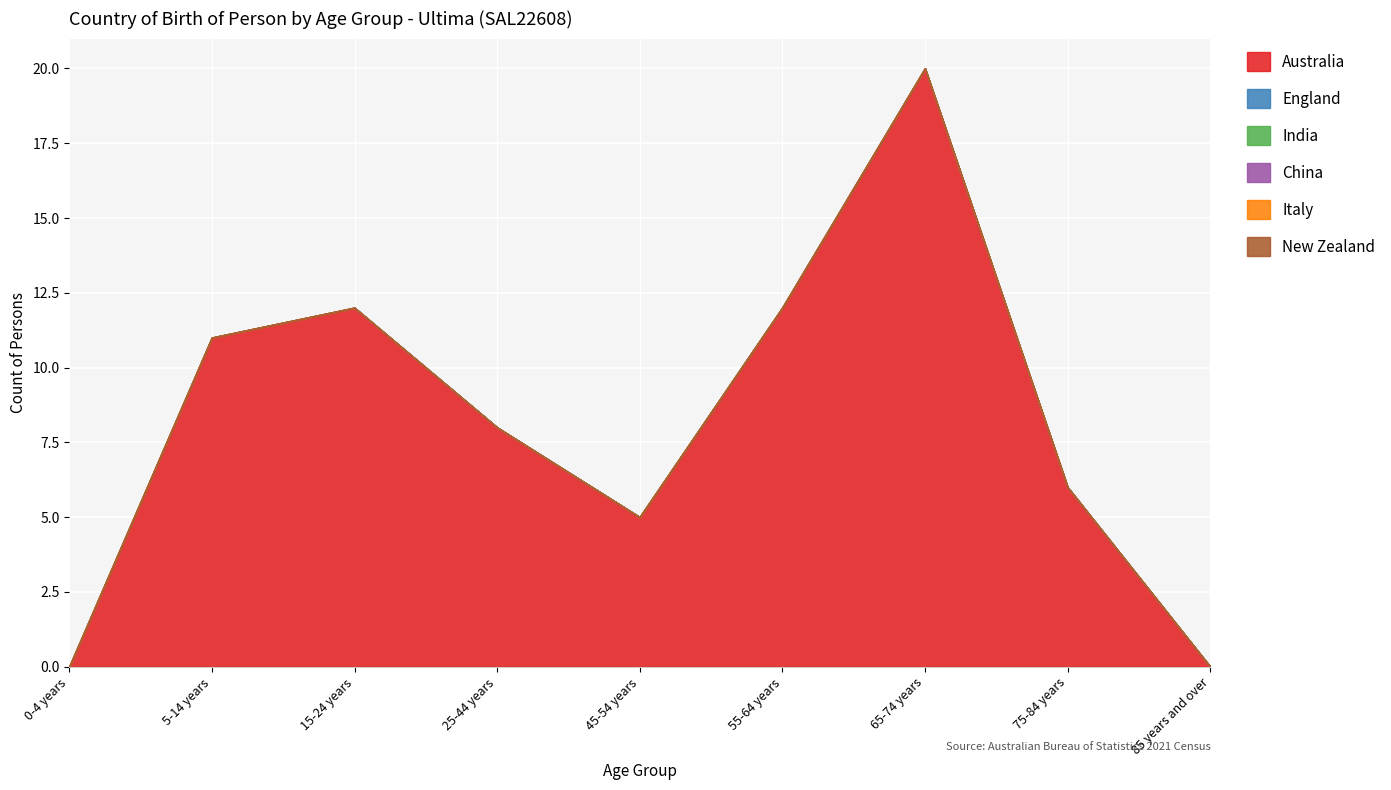

Is it true that England equals 0 at 0-4 years?

True